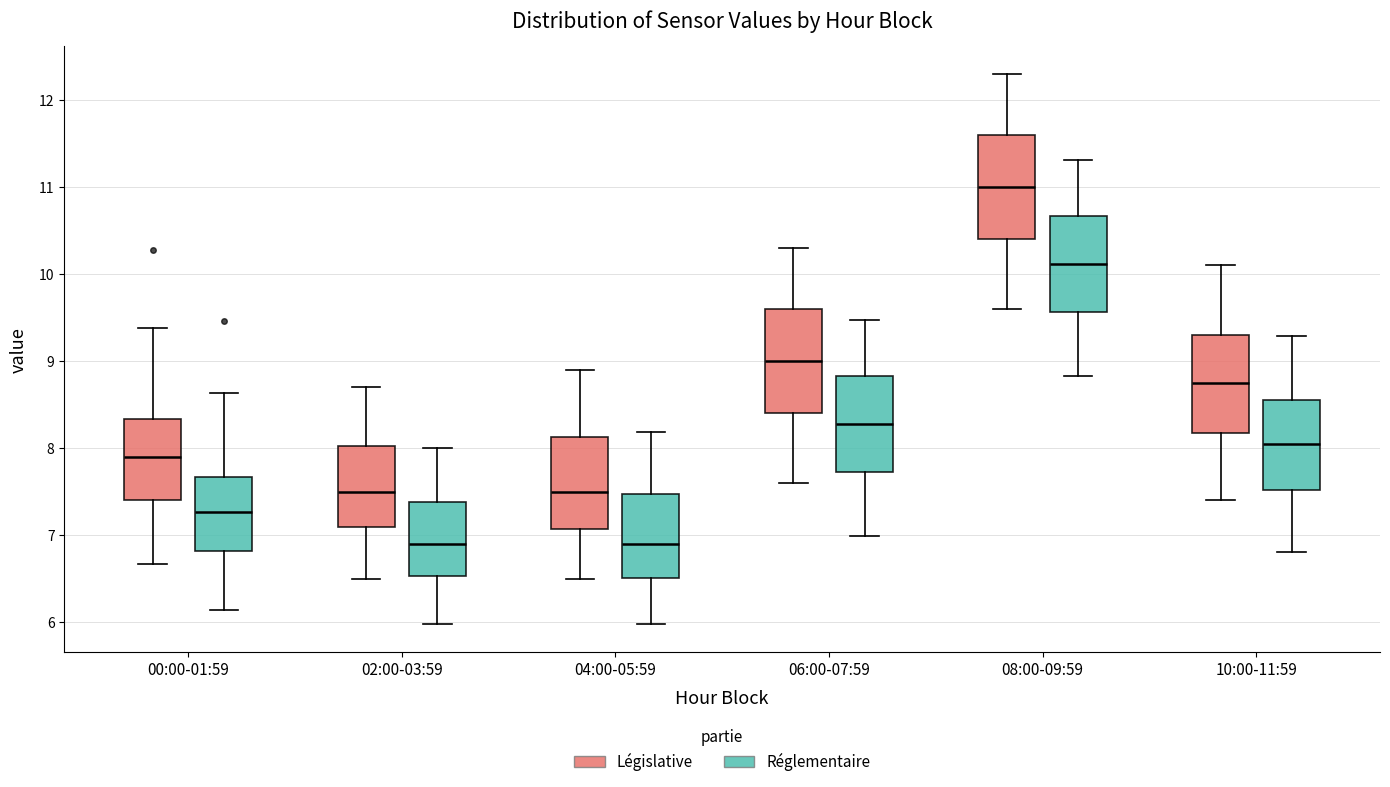

Reading left to right, read every box against the y-axis: the position of its median line, the range the box covers, and the ends of its whiskers. The values are not printed on the chart, so give them approximately, as read against the axis.

00:00-01:59 (Législative): median 7.9, box 7.4 to 8.3, whiskers 6.7 to 9.4
00:00-01:59 (Réglementaire): median 7.3, box 6.8 to 7.7, whiskers 6.1 to 8.6
02:00-03:59 (Législative): median 7.5, box 7.1 to 8.0, whiskers 6.5 to 8.7
02:00-03:59 (Réglementaire): median 6.9, box 6.5 to 7.4, whiskers 6.0 to 8.0
04:00-05:59 (Législative): median 7.5, box 7.1 to 8.1, whiskers 6.5 to 8.9
04:00-05:59 (Réglementaire): median 6.9, box 6.5 to 7.5, whiskers 6.0 to 8.2
06:00-07:59 (Législative): median 9.0, box 8.4 to 9.6, whiskers 7.6 to 10.3
06:00-07:59 (Réglementaire): median 8.3, box 7.7 to 8.8, whiskers 7.0 to 9.5
08:00-09:59 (Législative): median 11.0, box 10.4 to 11.6, whiskers 9.6 to 12.3
08:00-09:59 (Réglementaire): median 10.1, box 9.6 to 10.7, whiskers 8.8 to 11.3
10:00-11:59 (Législative): median 8.8, box 8.2 to 9.3, whiskers 7.4 to 10.1
10:00-11:59 (Réglementaire): median 8.1, box 7.5 to 8.6, whiskers 6.8 to 9.3